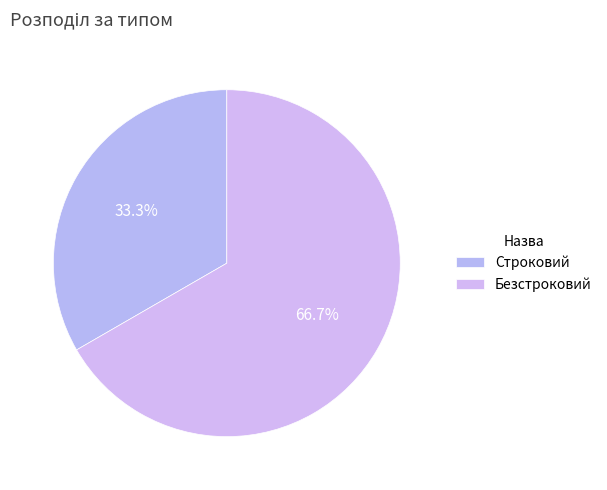

How much of the chart is everything except Безстроковий?

33.3%